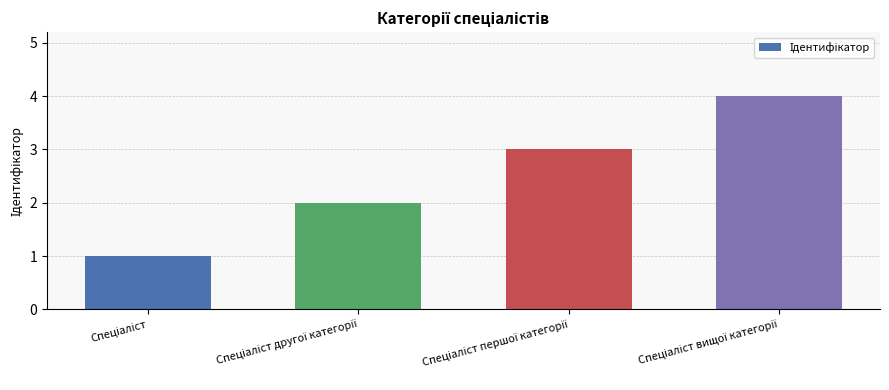

Count the values in the range 2 to 4.

3